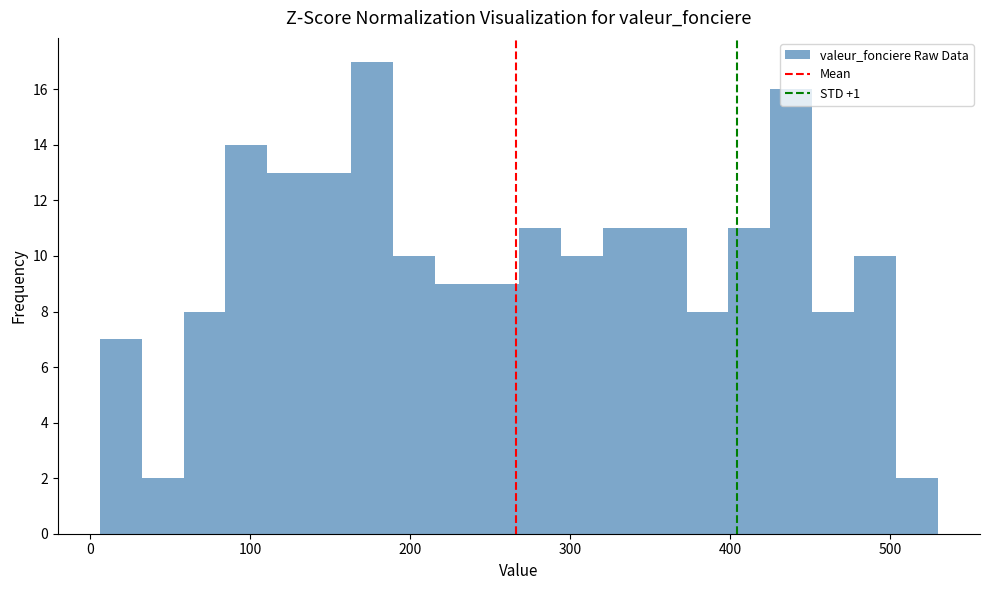

Around what value on the x-axis is the tallest bar? Give the approximate position of its centre, as read against the axis.

180